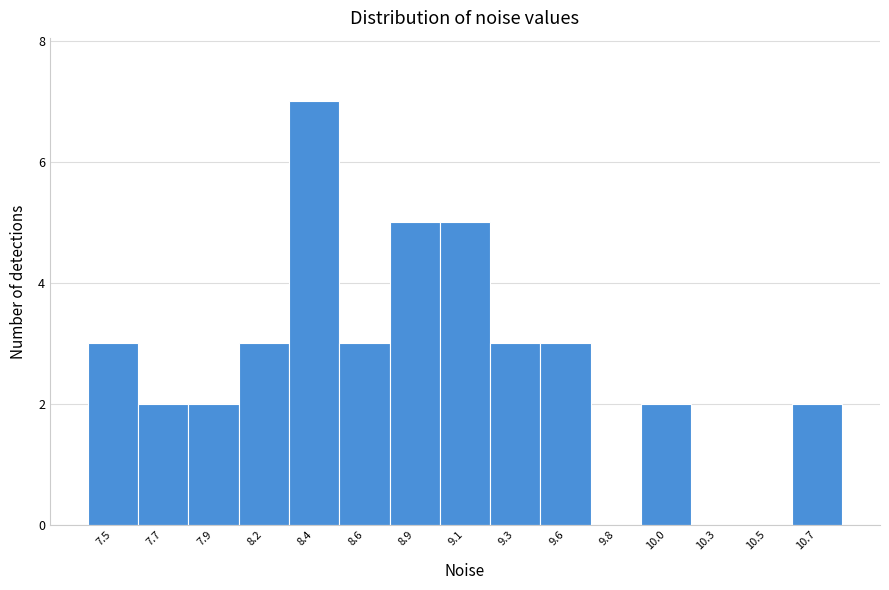

Reading left to right, transcribe all the data shown in this chart.

7.5=3	7.7=2	7.9=2	8.2=3	8.4=7	8.6=3	8.9=5	9.1=5	9.3=3	9.6=3	9.8=0	10.0=2	10.3=0	10.5=0	10.7=2